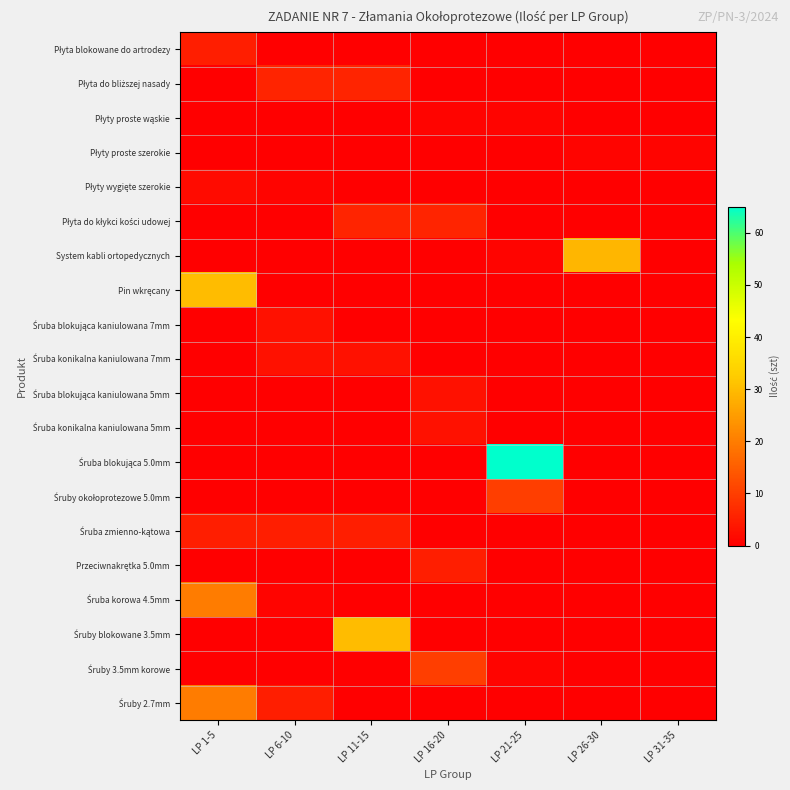

Which series has the largest range (max minus min)?

Śruba blokująca 5.0mm